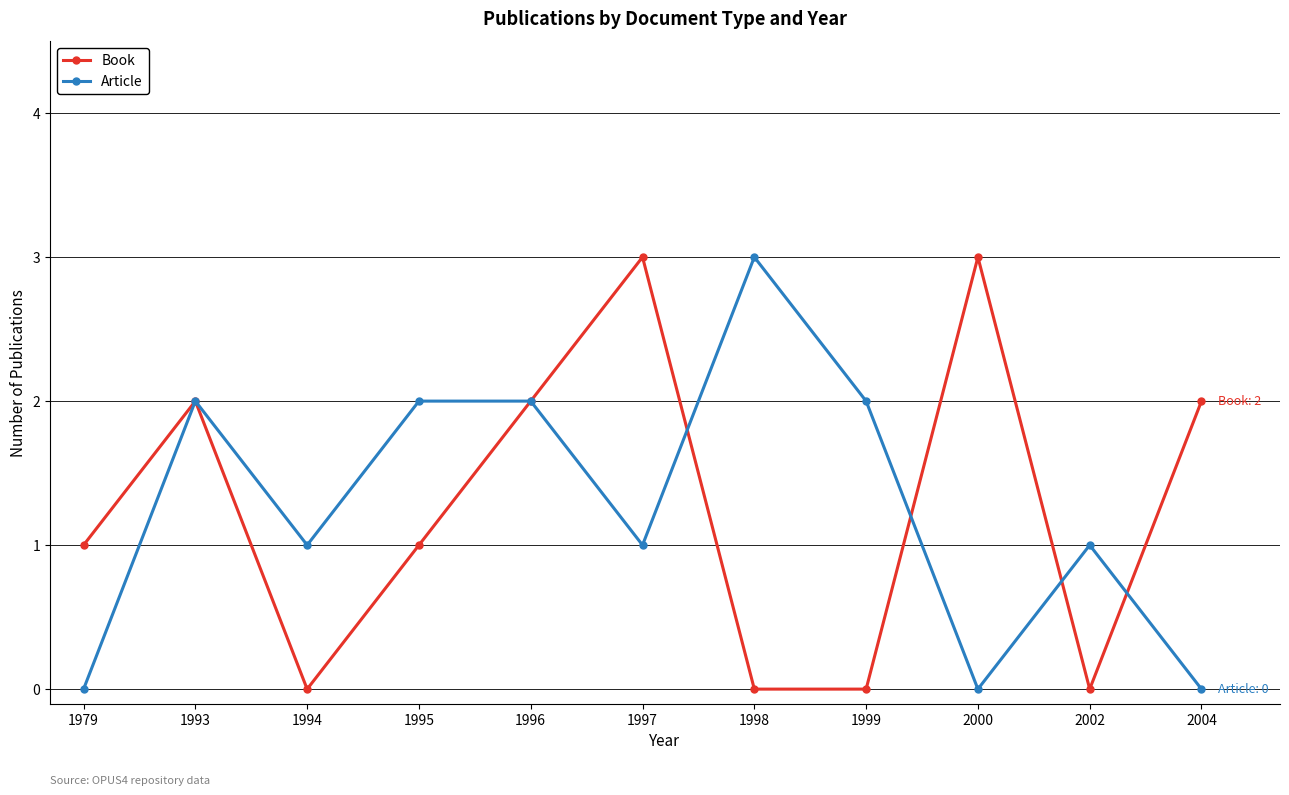

What is the greatest value displayed?

3